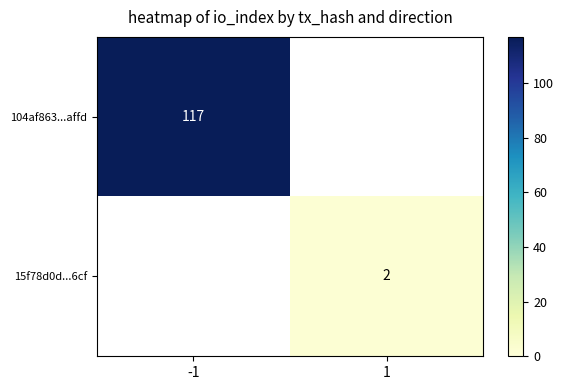

The 15f78d0d...6cf series shows 3 at 1. True or false?

False